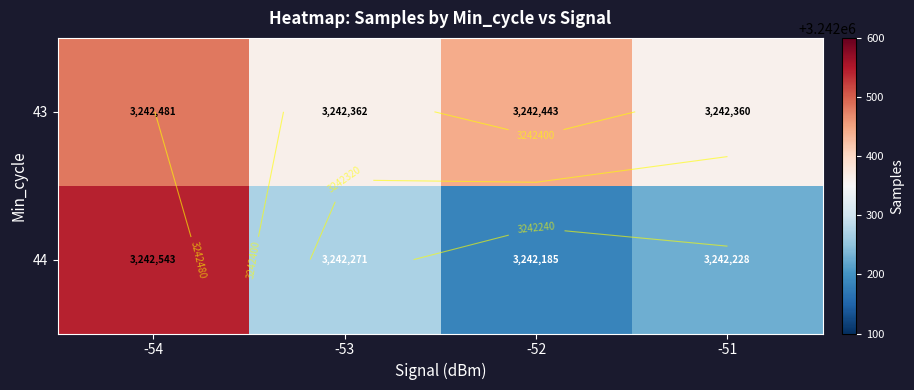

What is the sum of all 44 values?

12969227